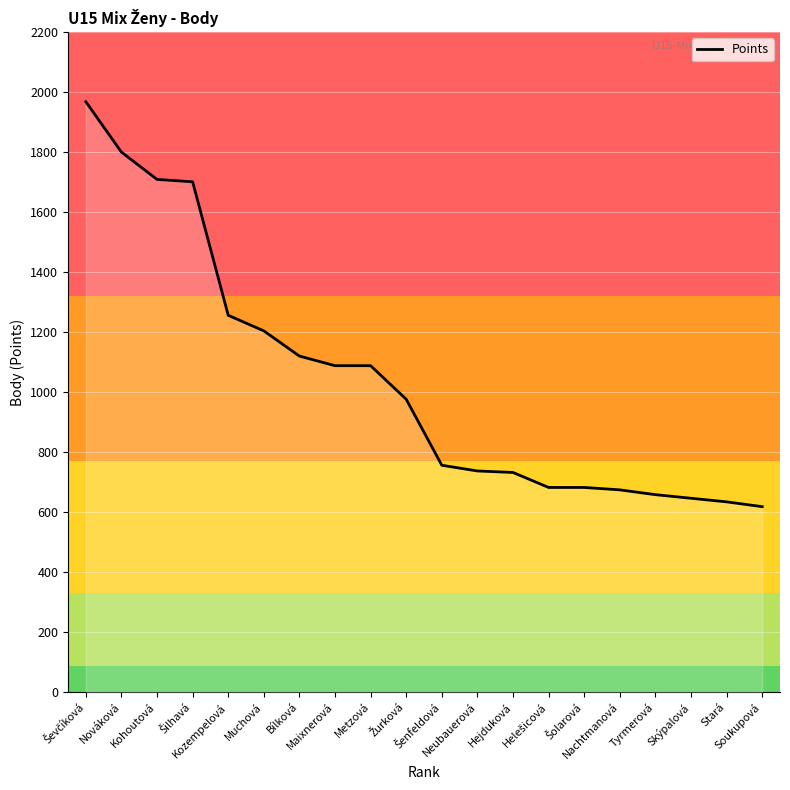

At which label is the value closest to 1293?

Kozempelová